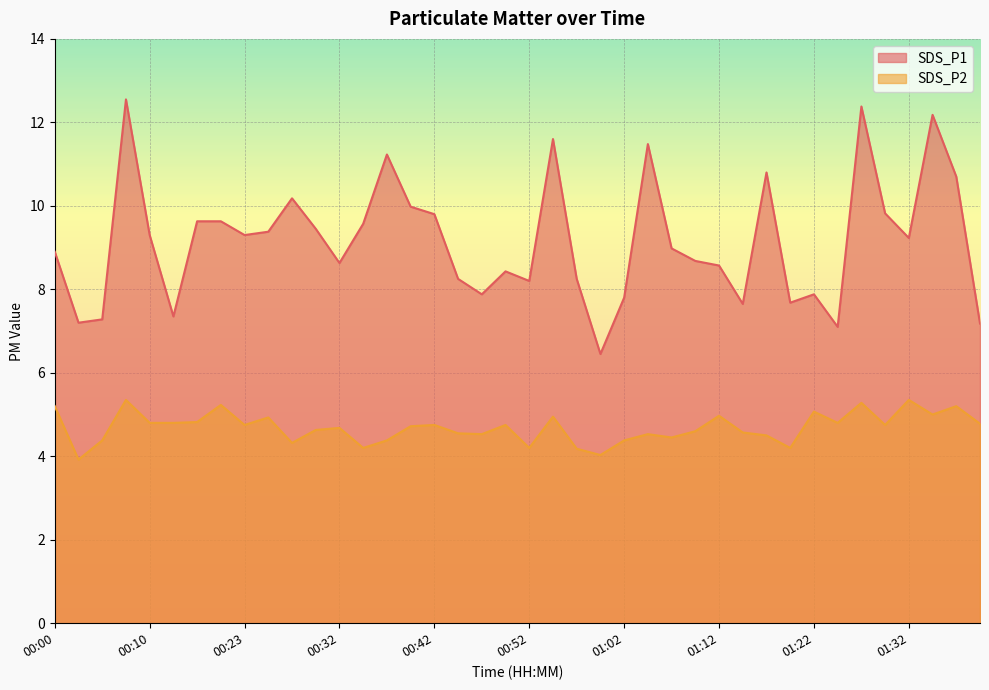

Is the value of SDS_P2 at 00:30 greater than the value of SDS_P1 at 01:35?

No